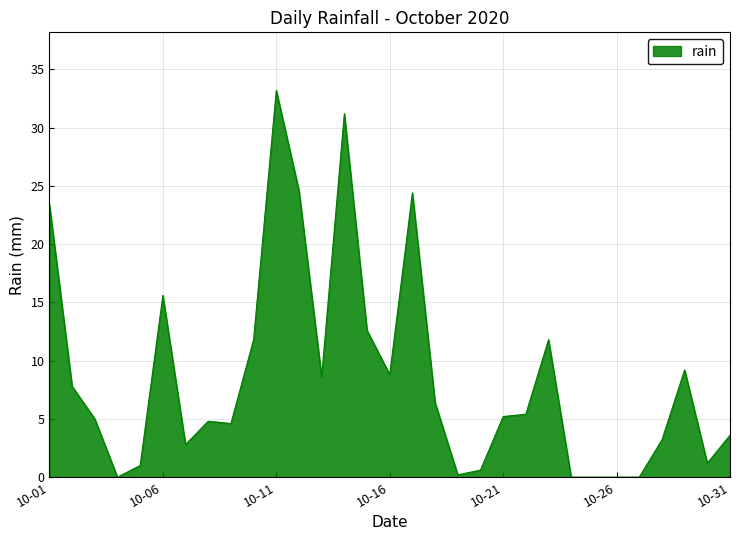

What is the maximum value shown in the chart?

33.2